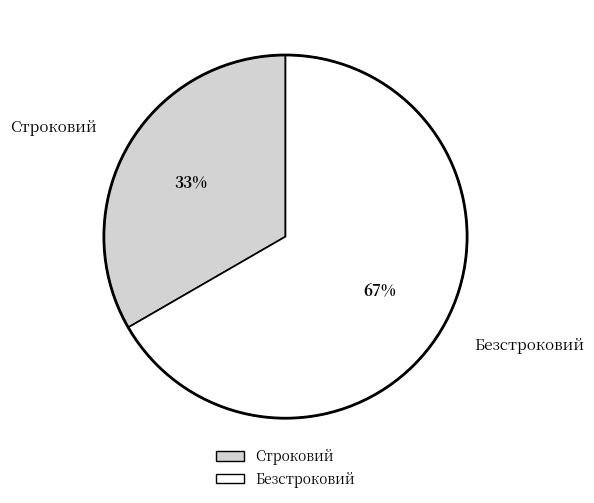

To the nearest percent, what is the combined percentage of Строковий and Безстроковий?

100%